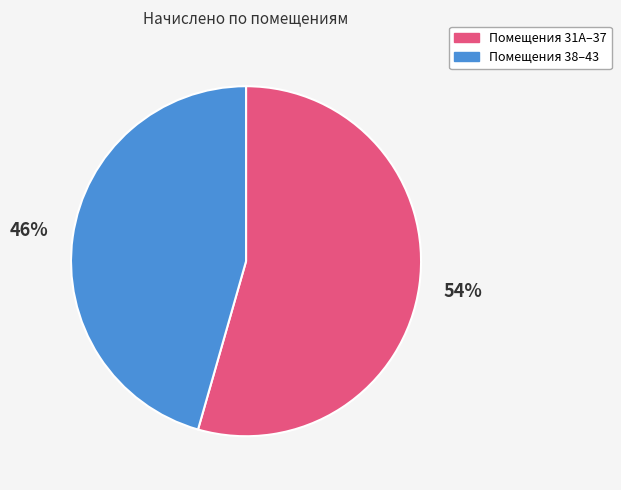

To the nearest percent, what is the average slice percentage?

50%